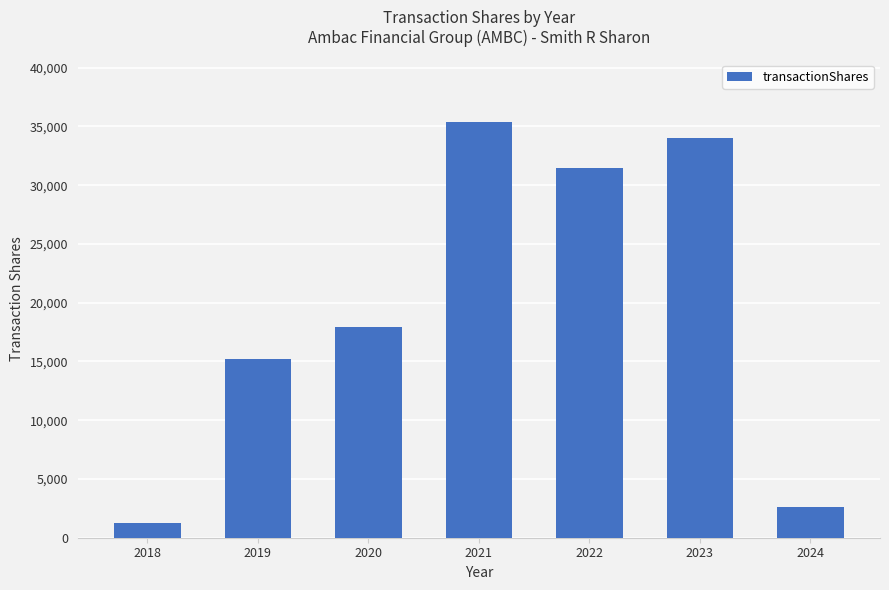

What is the value of the 5th bar from the left?

31464